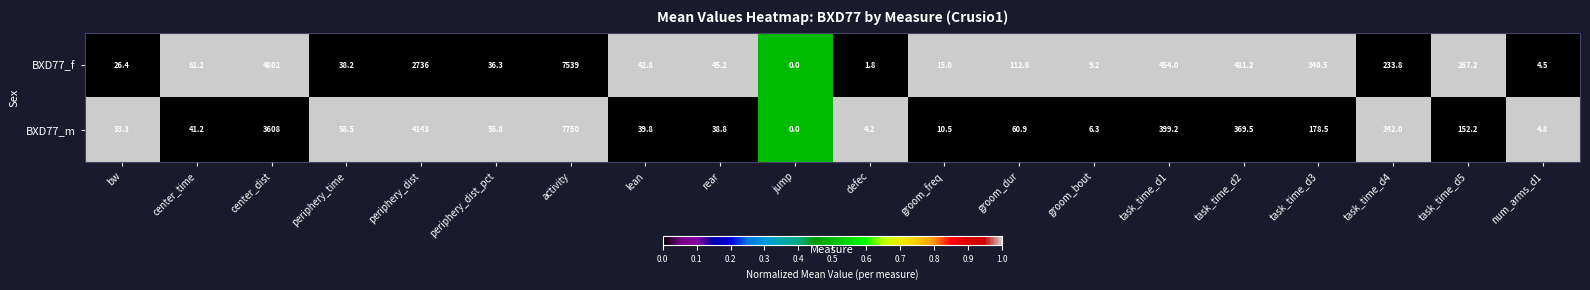

What is the total value across all series at rear?

84.0